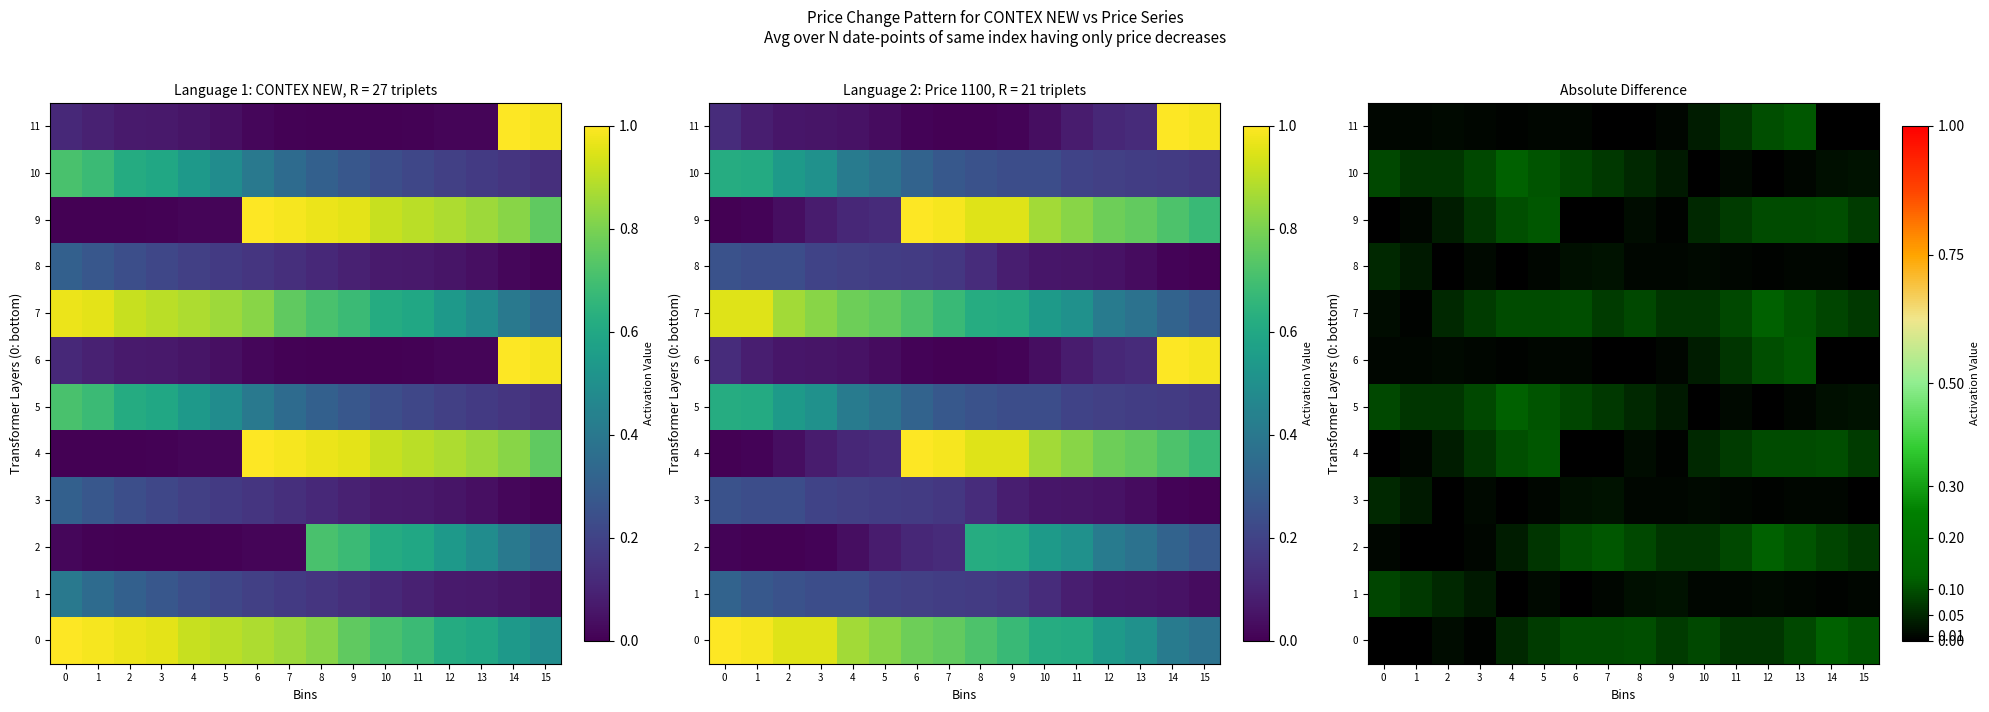

True or false: 2 has a value of 0.1 at 11.

True